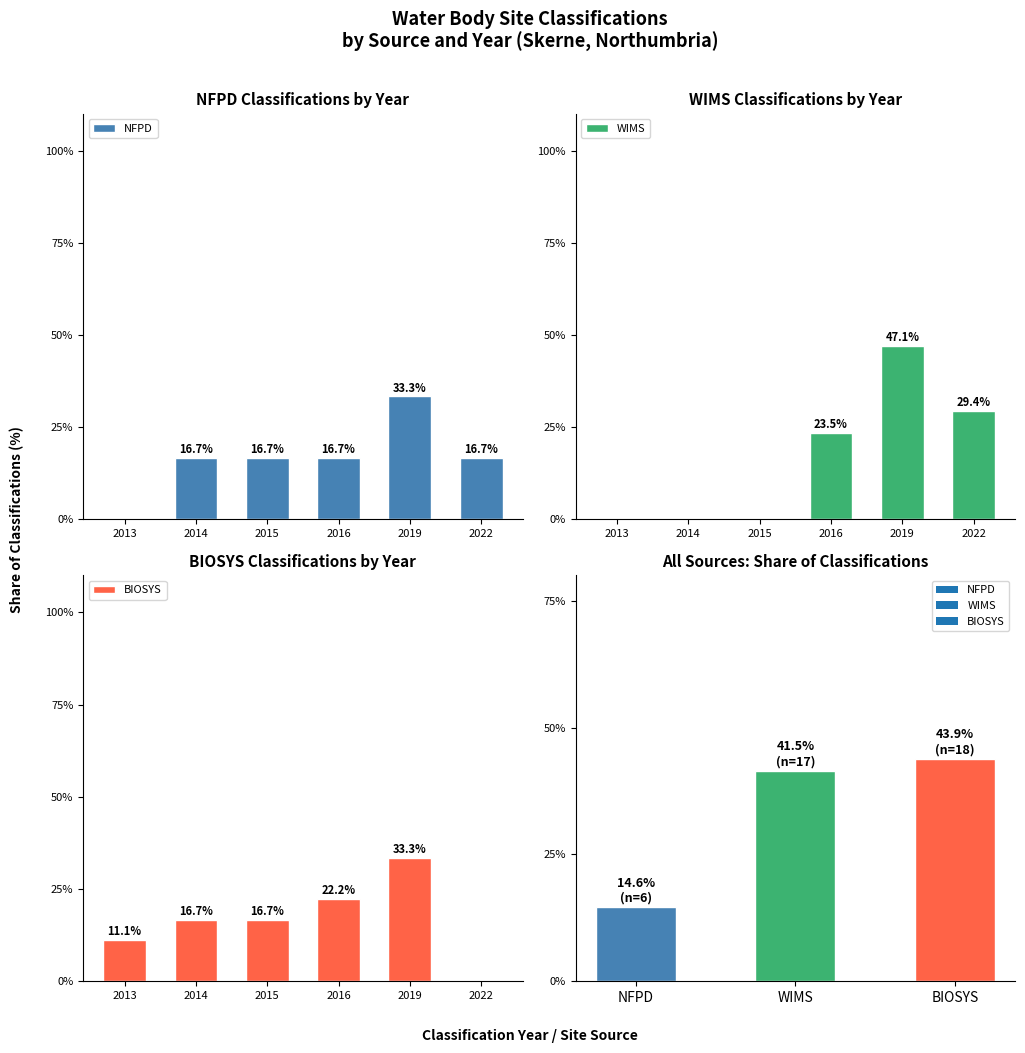

Rank the series by their maximum value, from highest to lowest.

WIMS, NFPD, BIOSYS